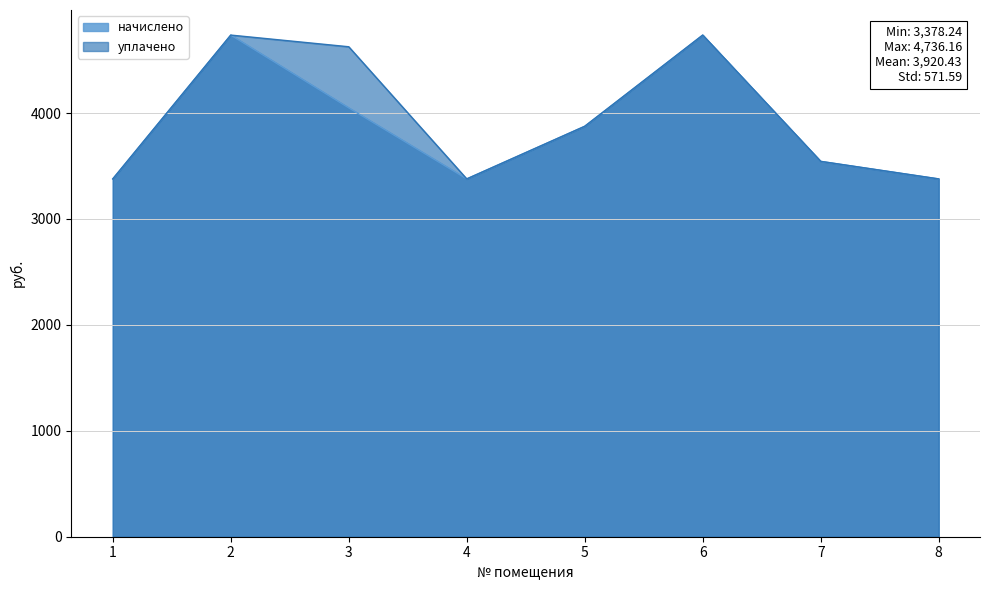

Which series has the widest spread of values?

начислено